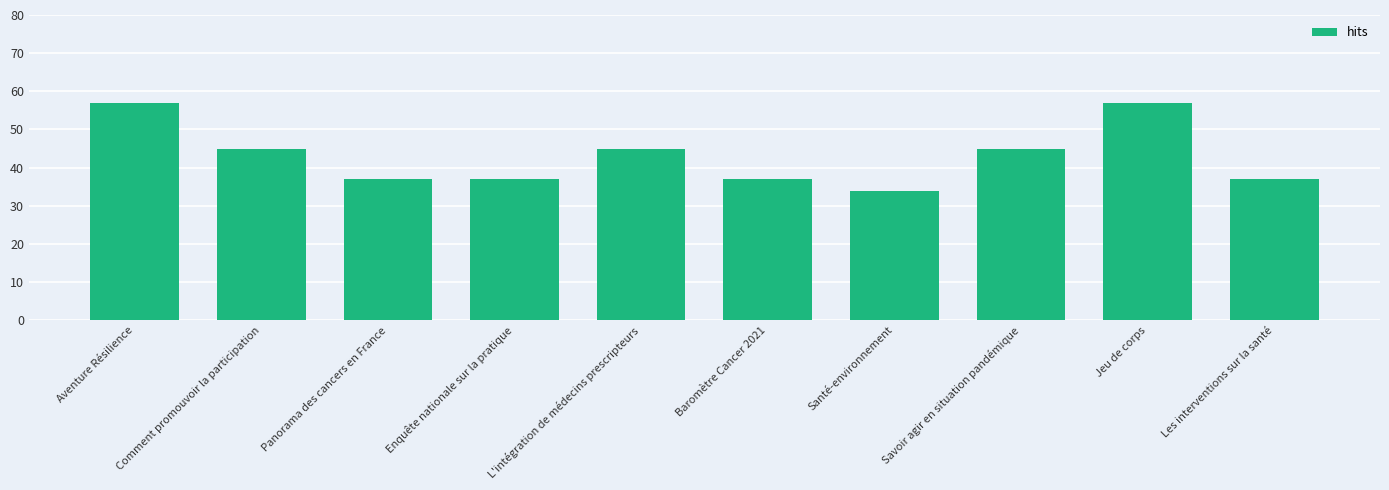

What is the label of the 1st bar from the left?

Aventure Résilience